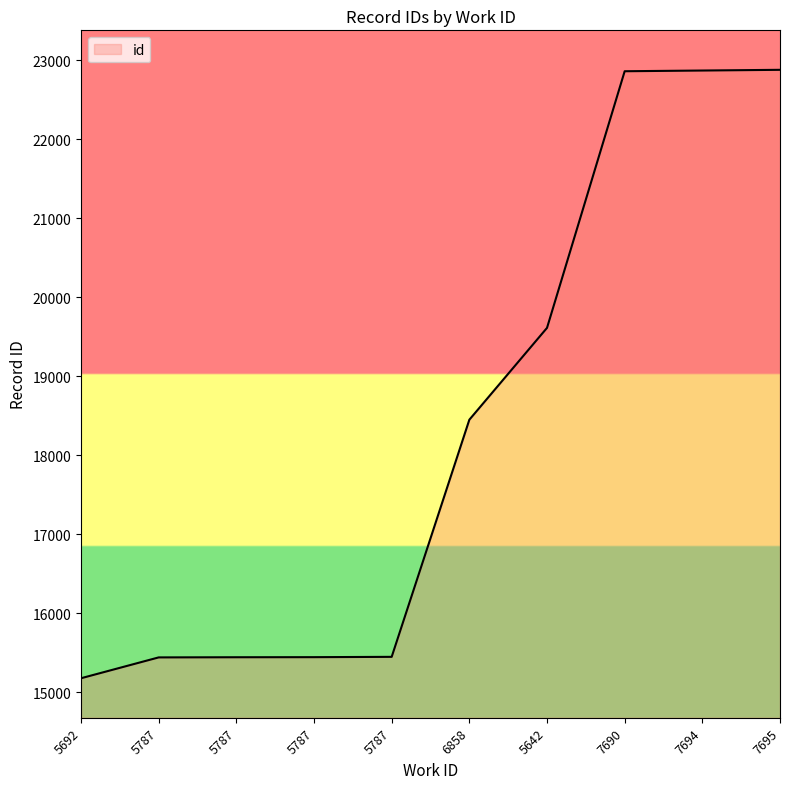

Rank the categories by value from lowest to highest.

5692, 5787, 5787, 5787, 5787, 6858, 5642, 7690, 7694, 7695